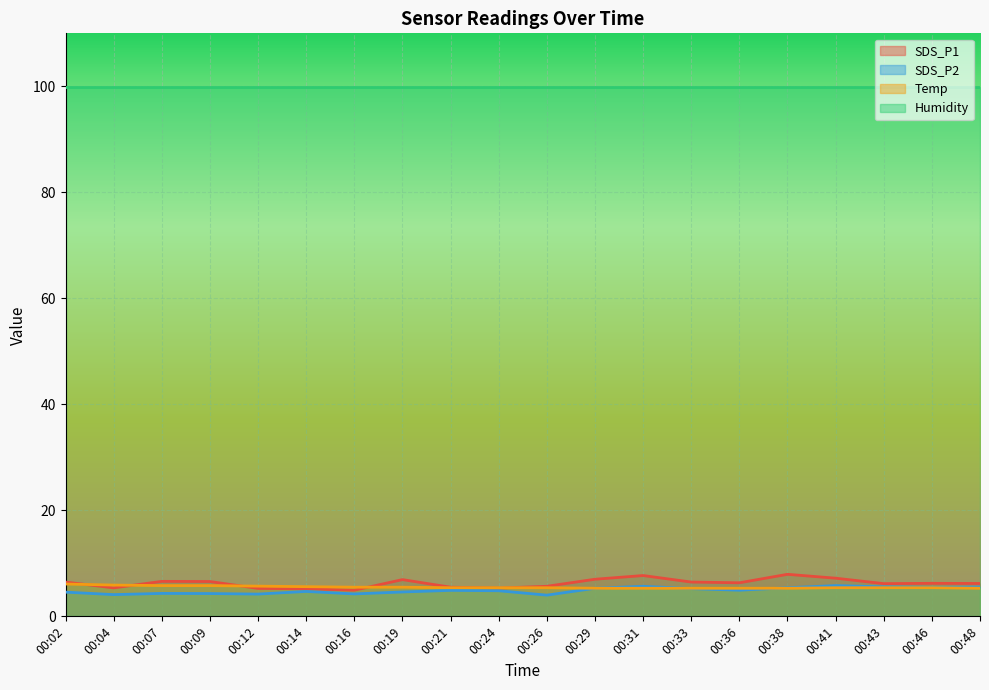

What is the difference between the SDS_P2 values at 00:24 and 00:07?

0.5